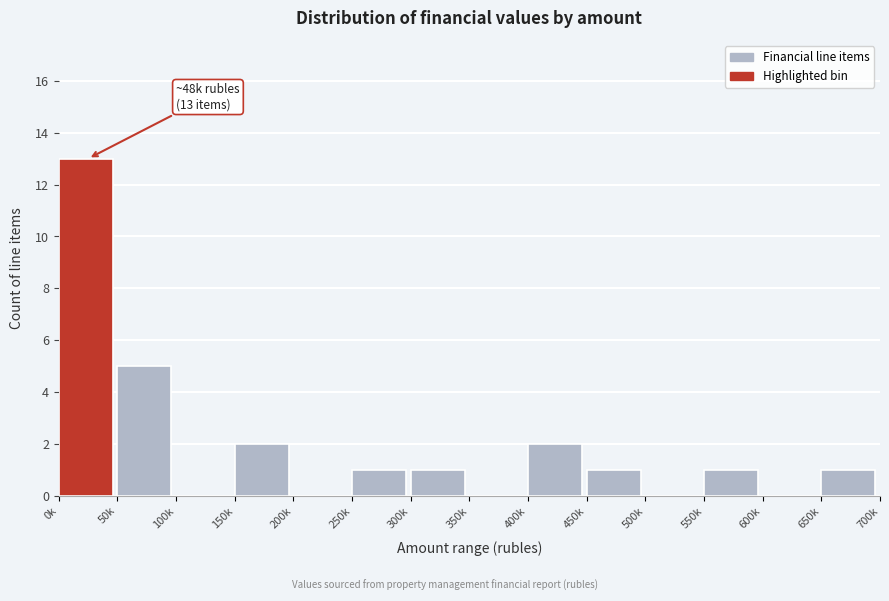

Reading right to left, transcribe all the data shown in this chart.

650k=1	600k=0	550k=1	500k=0	450k=1	400k=2	350k=0	300k=1	250k=1	200k=0	150k=2	100k=0	50k=5	0k=13